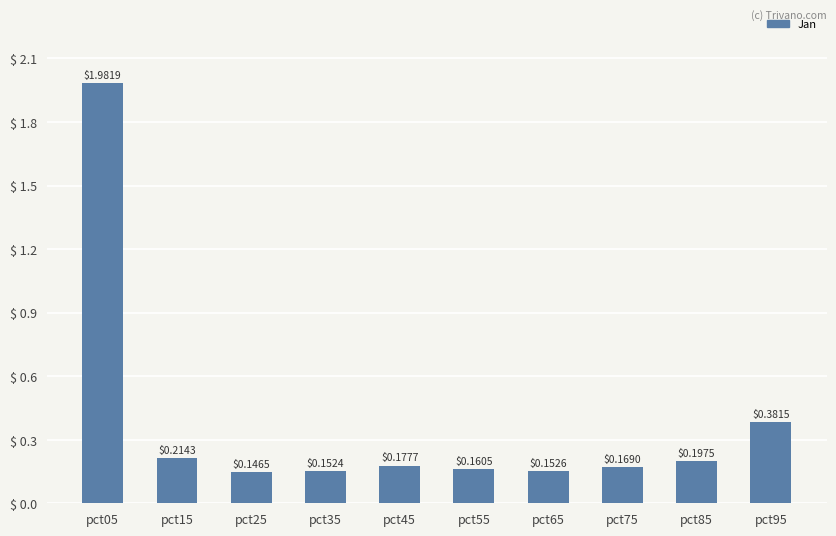

Between pct15 and pct55, which is larger?

pct15